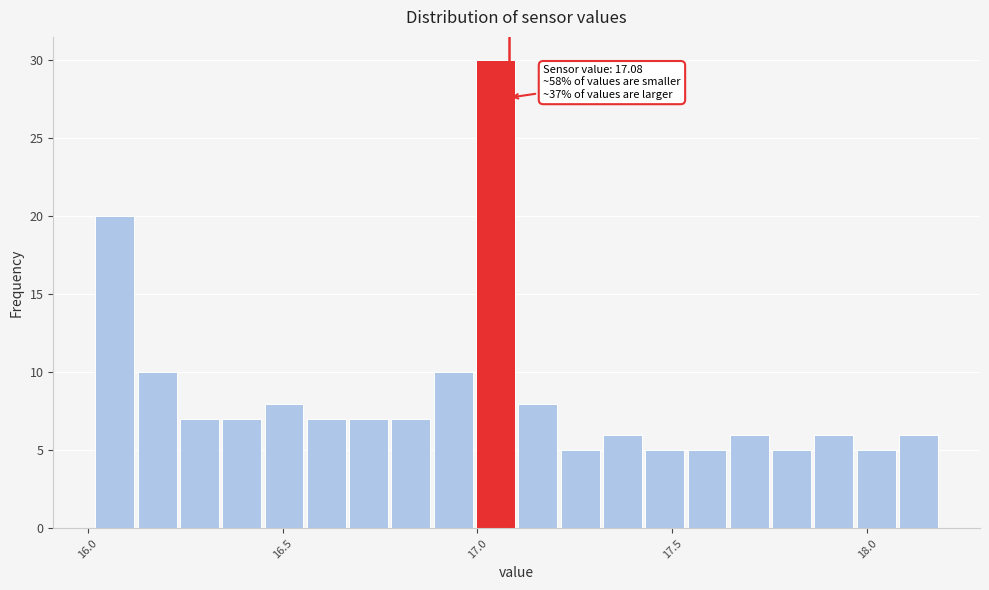

Around what value on the x-axis is the tallest bar? Give the approximate position of its centre, as read against the axis.

17.05